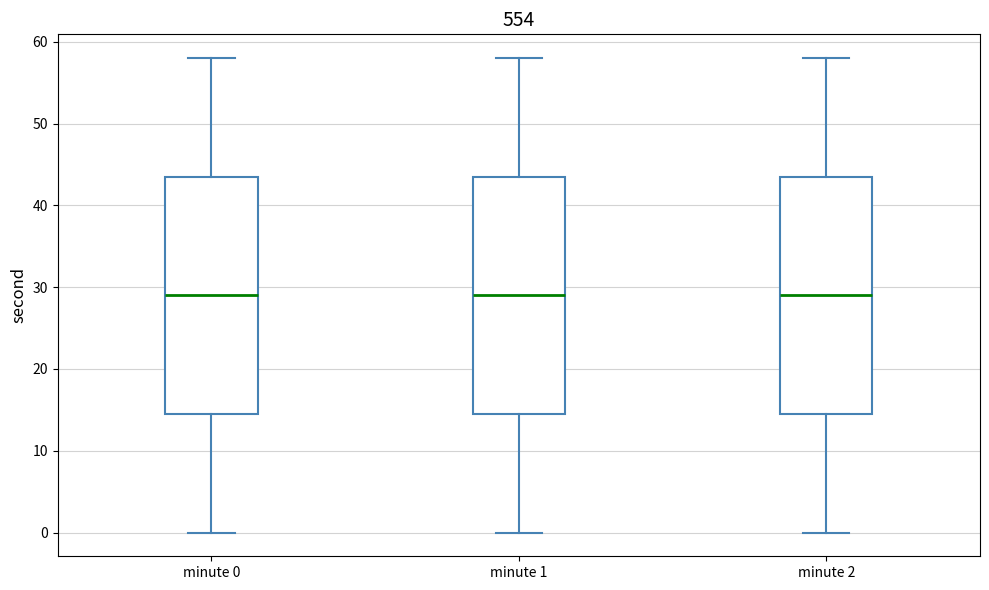

Where is the upper edge of the box for minute 2 on the y-axis? The values are not printed on the chart, so give them approximately, as read against the axis.

44